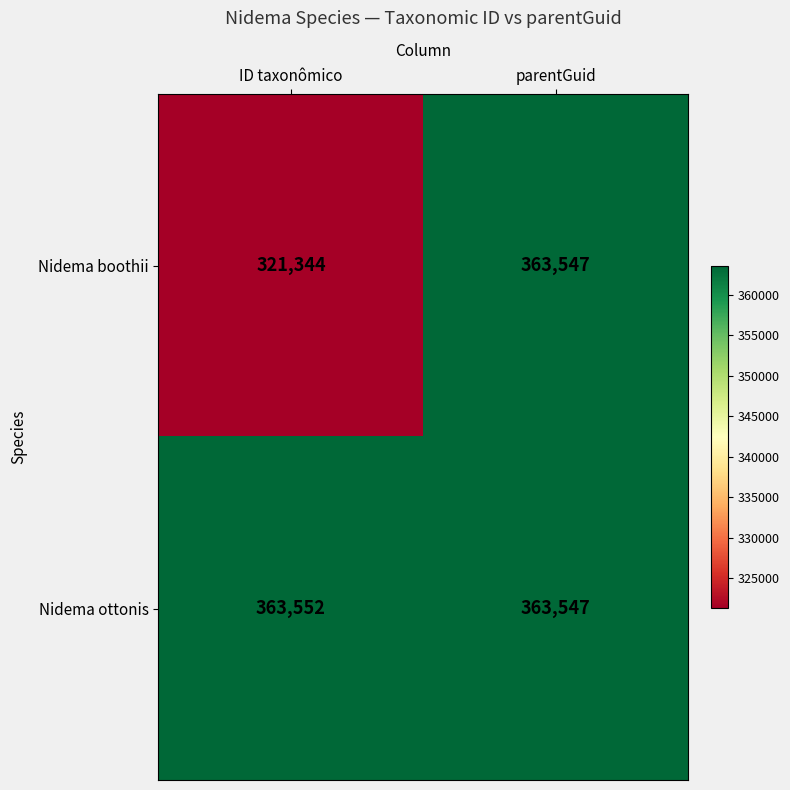

At which label is Nidema ottonis closest to 363549?

parentGuid